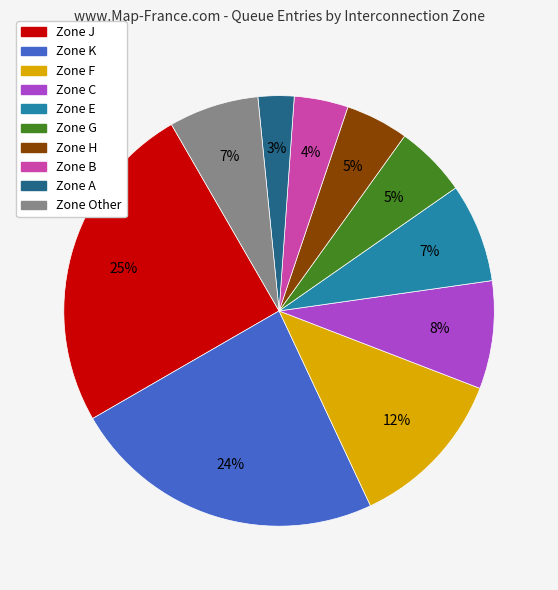

To the nearest percent, what is the average slice percentage?

10%